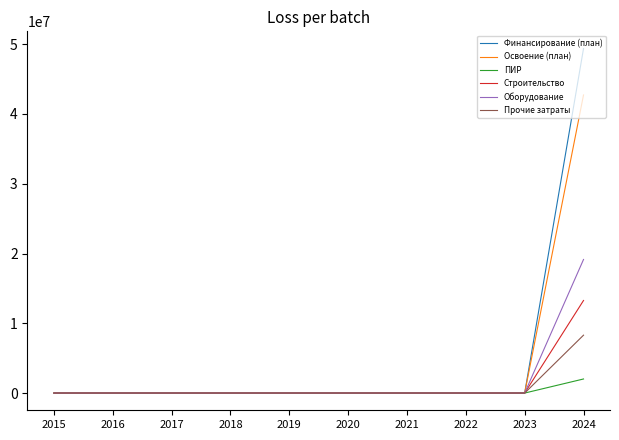

Which series has the largest range (max minus min)?

Финансирование (план)